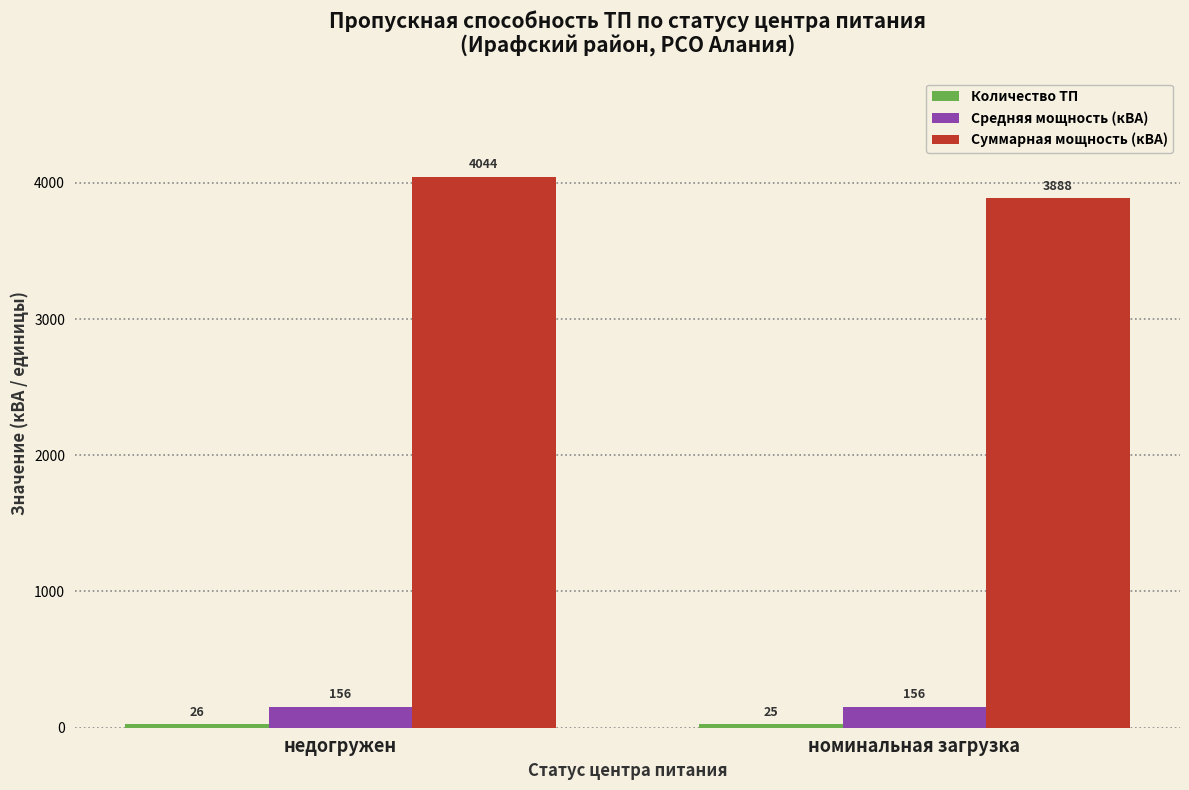

Where is Средняя мощность (кВА) nearest to the value 155?

номинальная загрузка